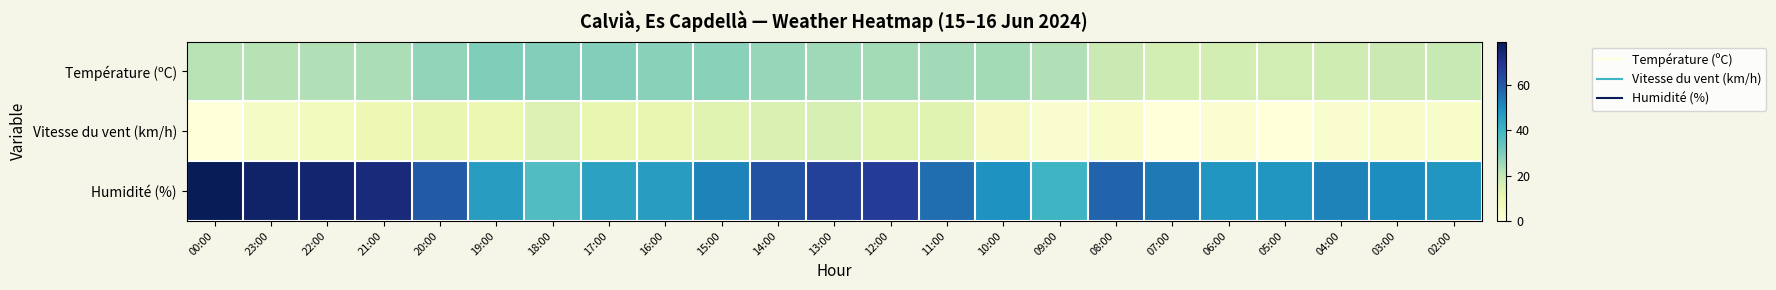

Which series has the widest spread of values?

Humidité (%)